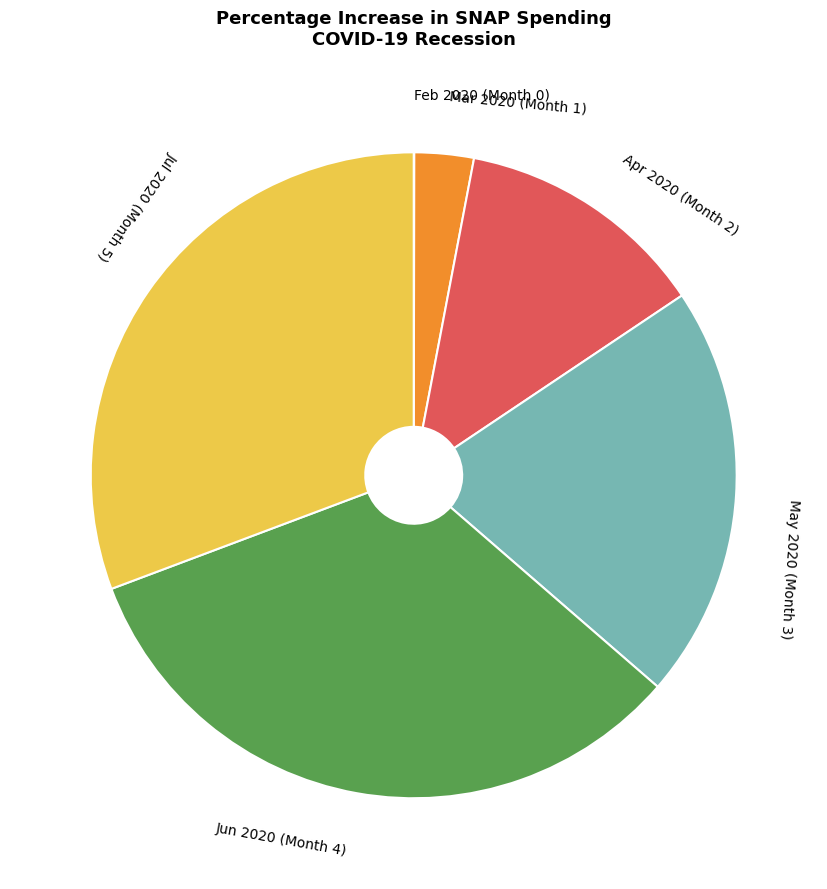

Is Jul 2020 (Month 5) the majority of the pie?

No